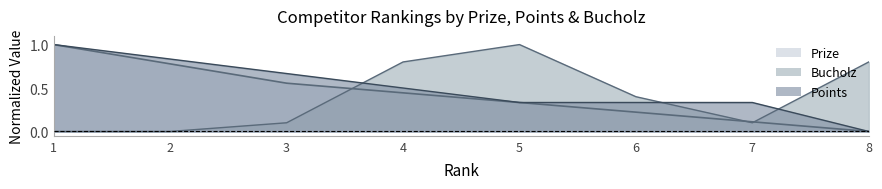

At which category is the sum across all series the highest?

1